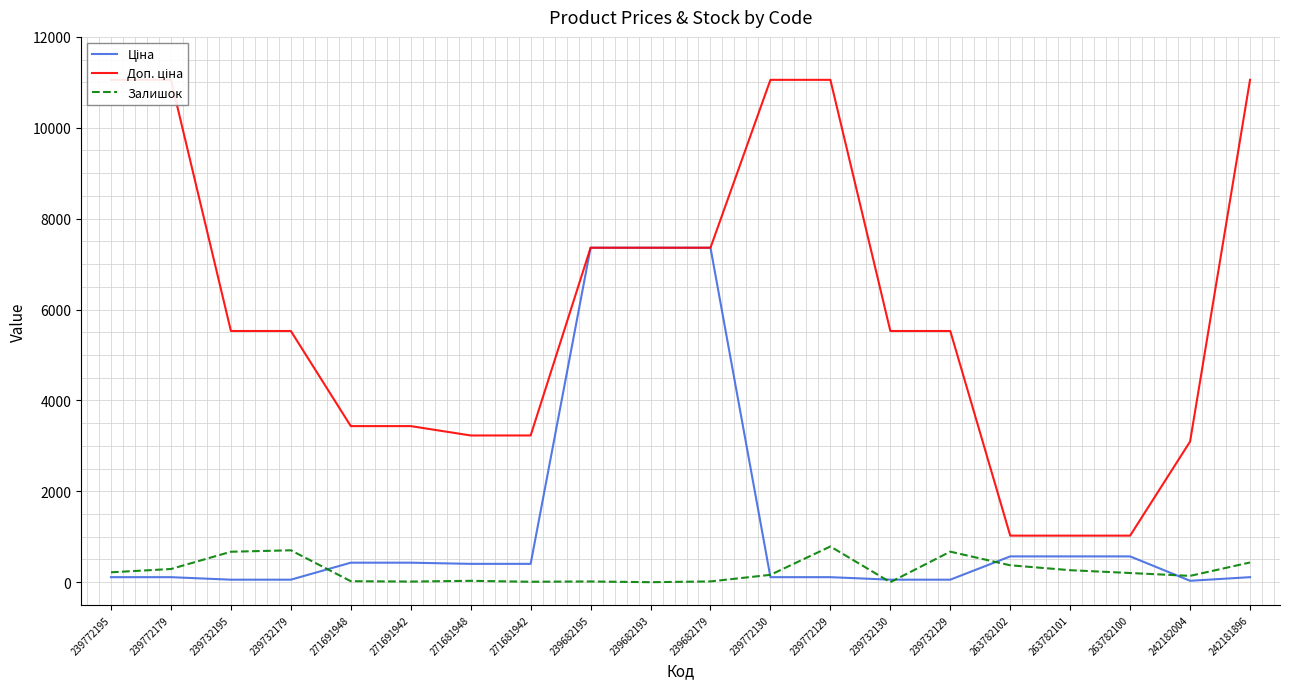

Where is Залишок nearest to the value 393?

263782102